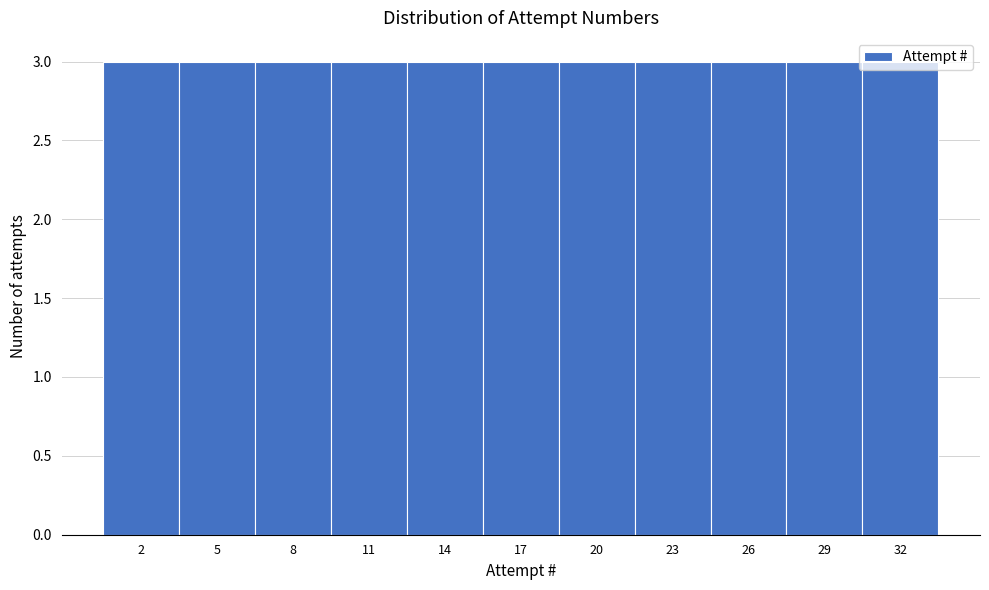

How tall is the bar that spans 12.5 to 15.5 on the x-axis? The values are not printed on the chart, so give them approximately, as read against the axis.

3